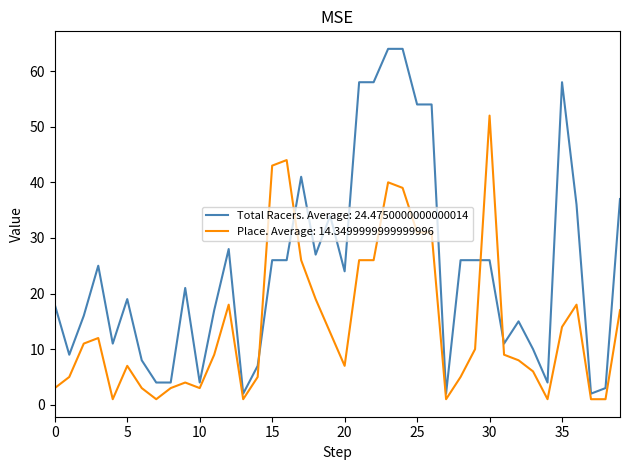

List the series in order of their overall mean, highest first.

Total Racers. Average: 24.4750000000000014, Place. Average: 14.3499999999999996